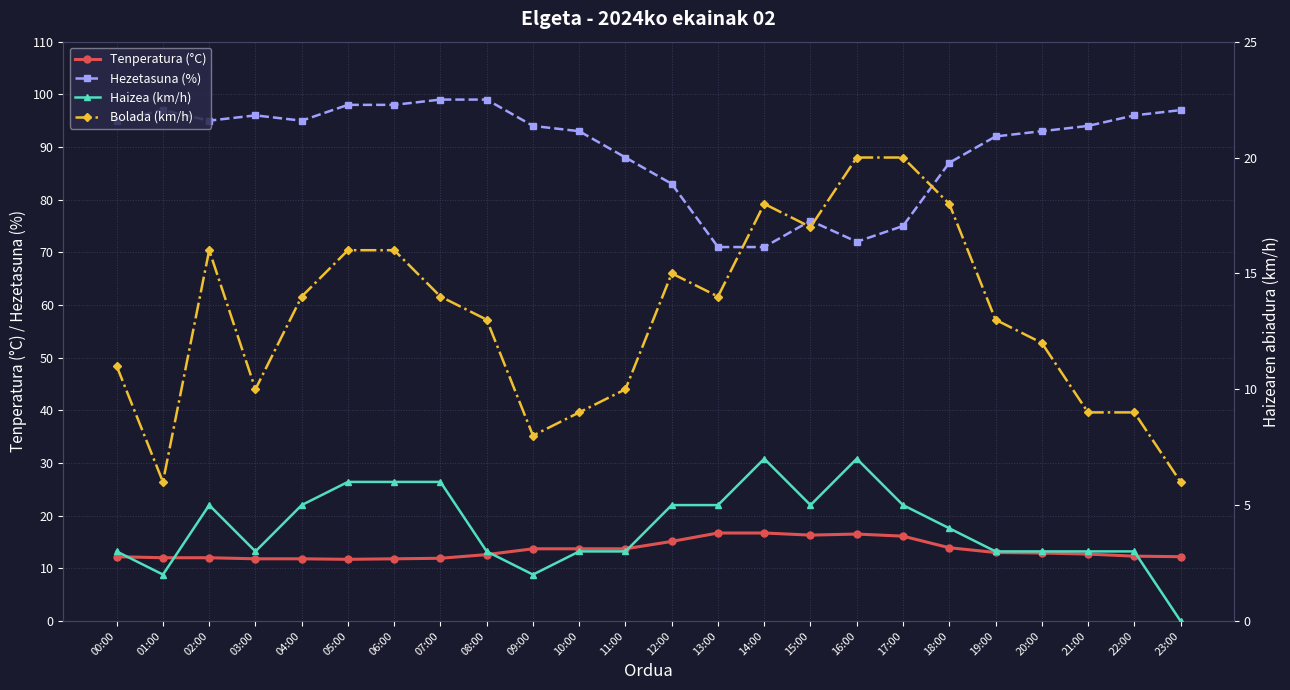

True or false: Hezetasuna (%) has a value of 165.7 at 09:00.

False